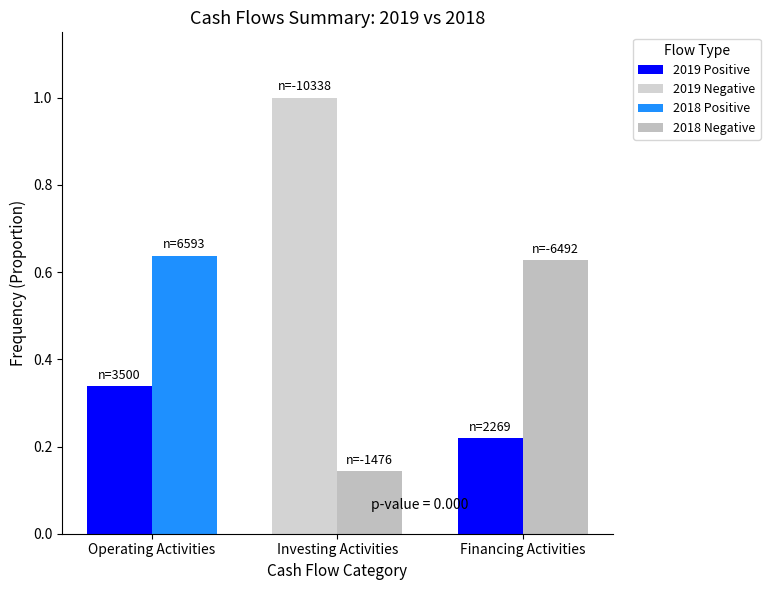

At which category is the sum across all series the highest?

Investing Activities